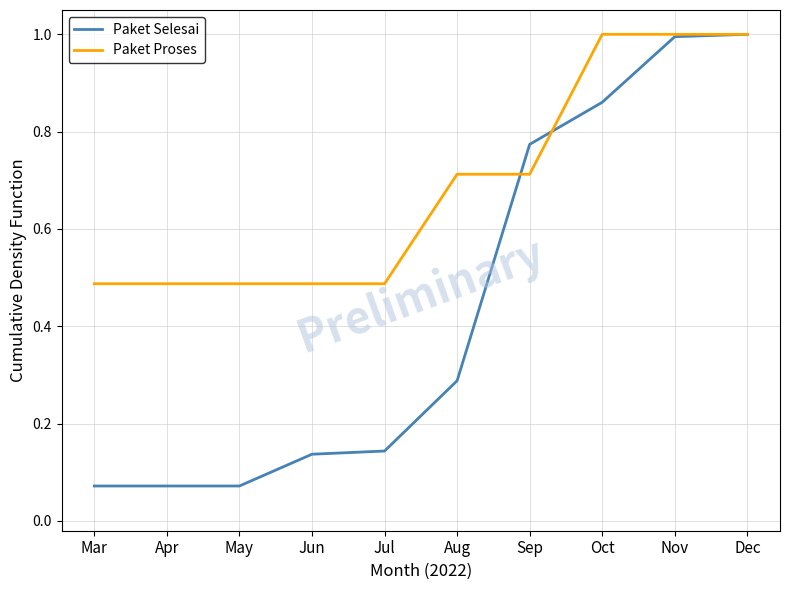

Rank the series by their average value, from highest to lowest.

Paket Proses, Paket Selesai